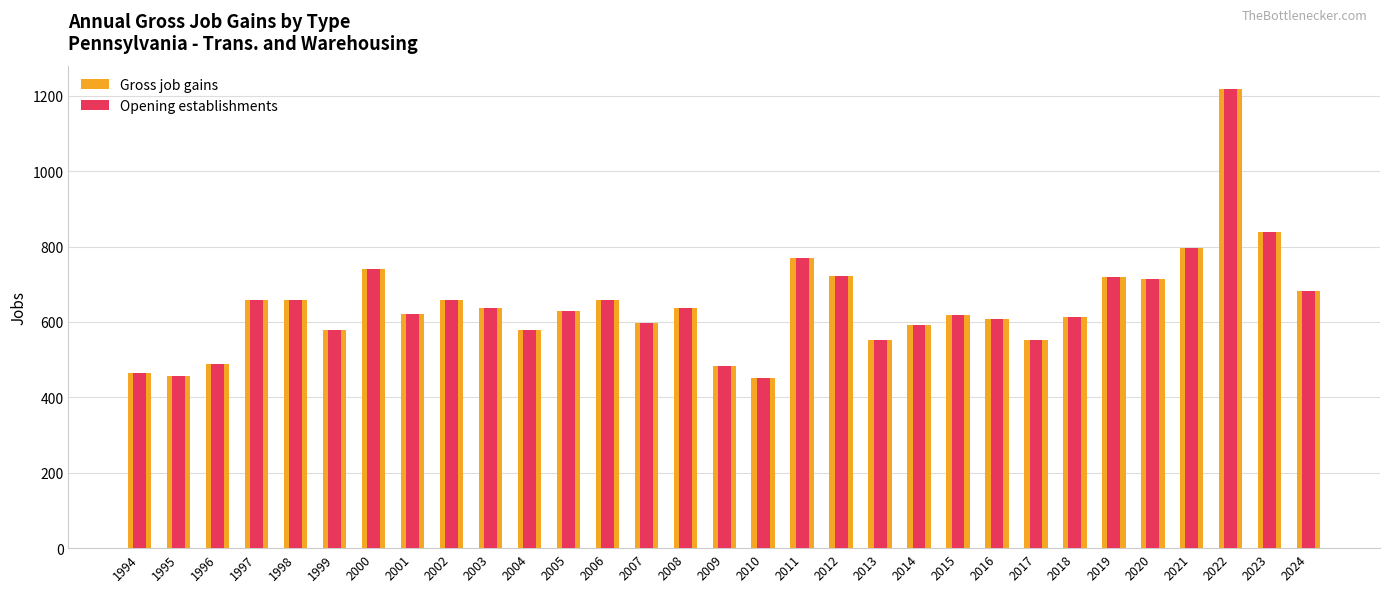

What are all the series names shown in the legend?

Gross job gains, Opening establishments